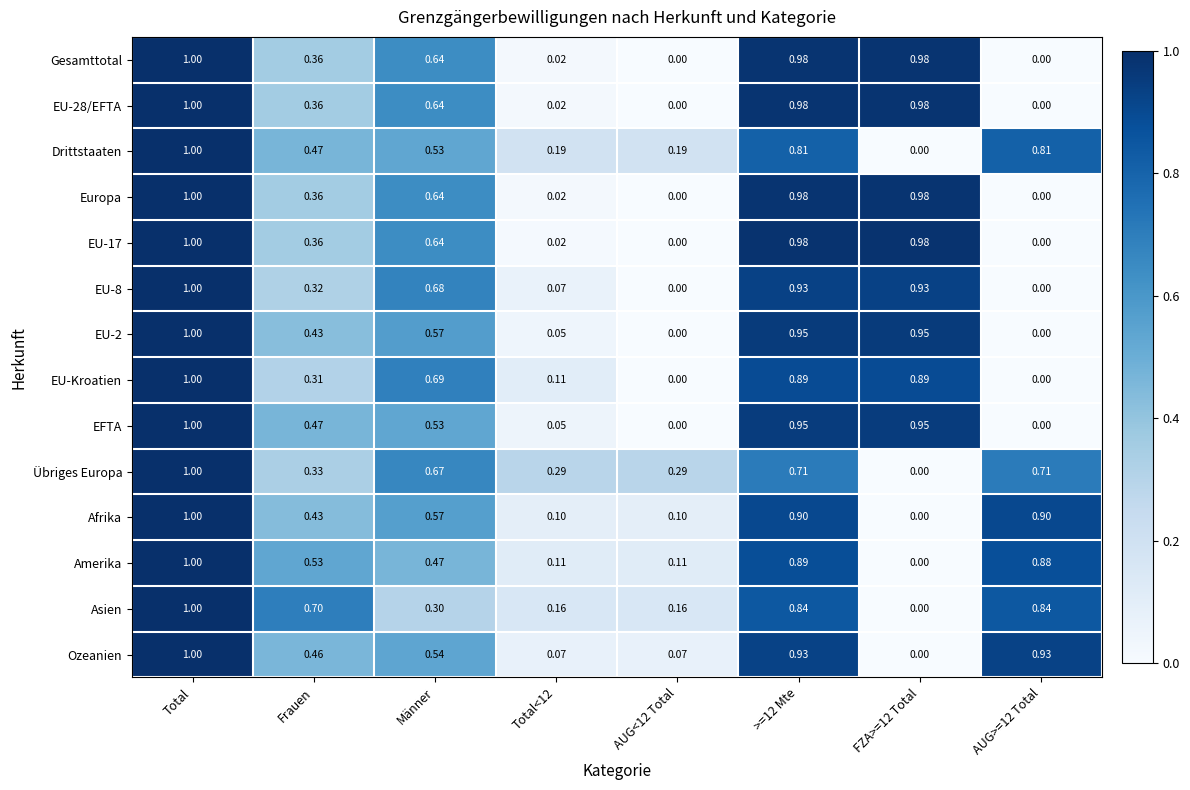

At which category does the chart reach its peak across all series?

Total